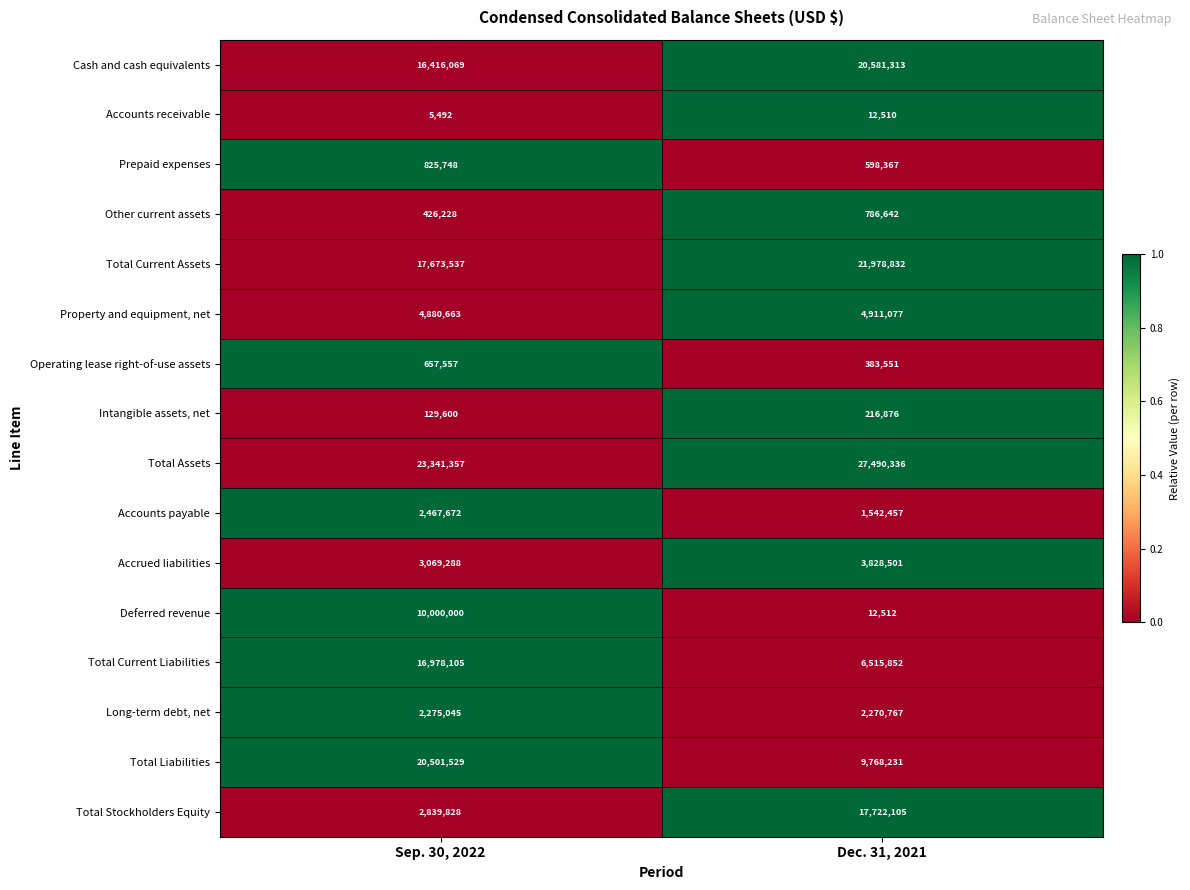

Between Sep. 30, 2022 and Dec. 31, 2021, which series saw the biggest shift?

Total Stockholders Equity